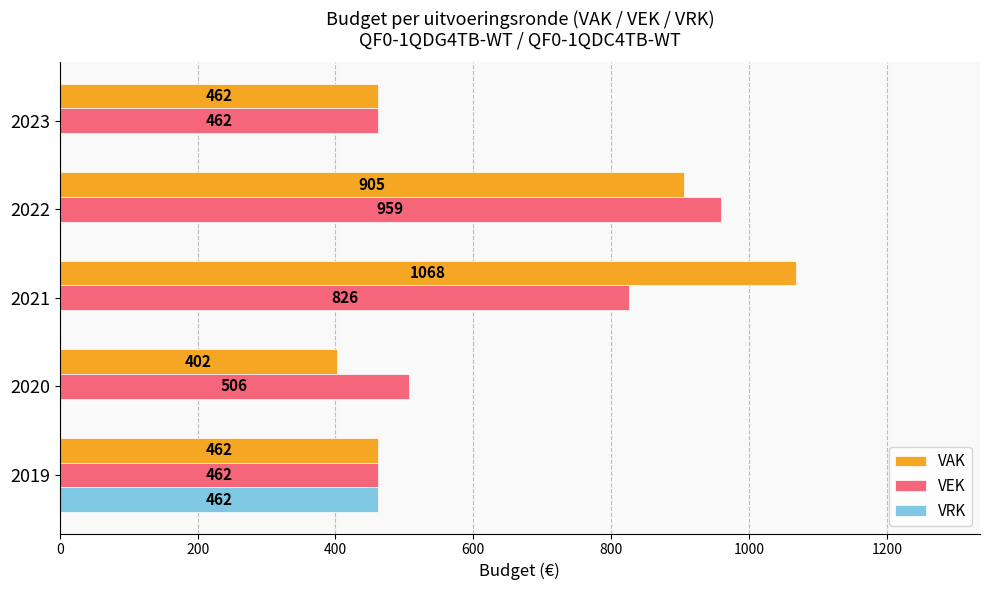

What is the sum of all VEK values?

3215